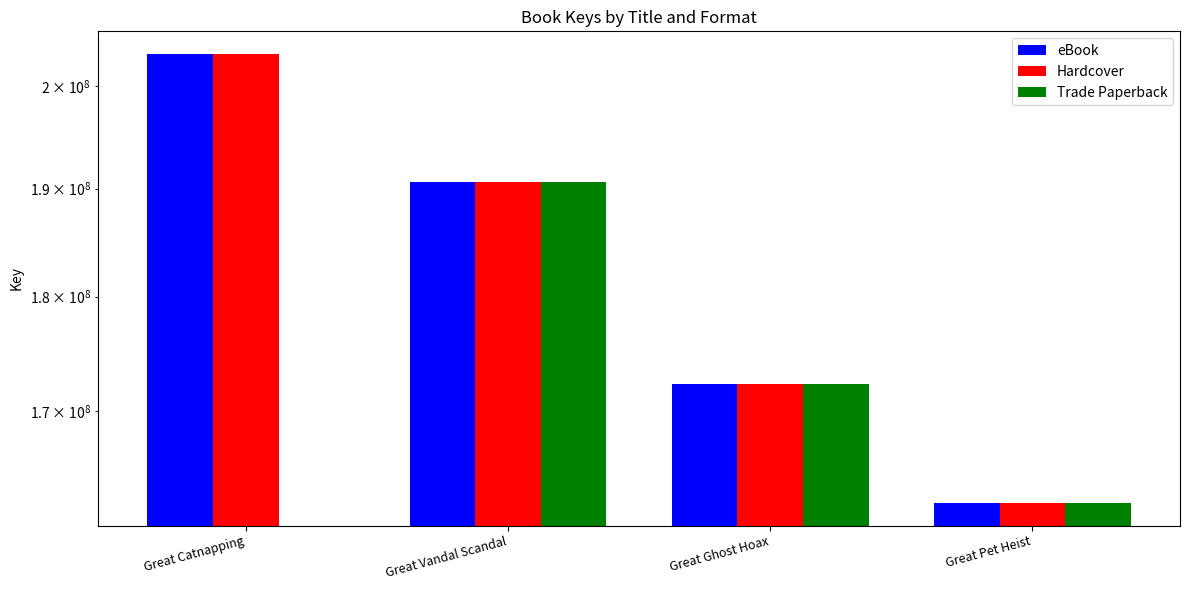

How many groups of bars are there?

4